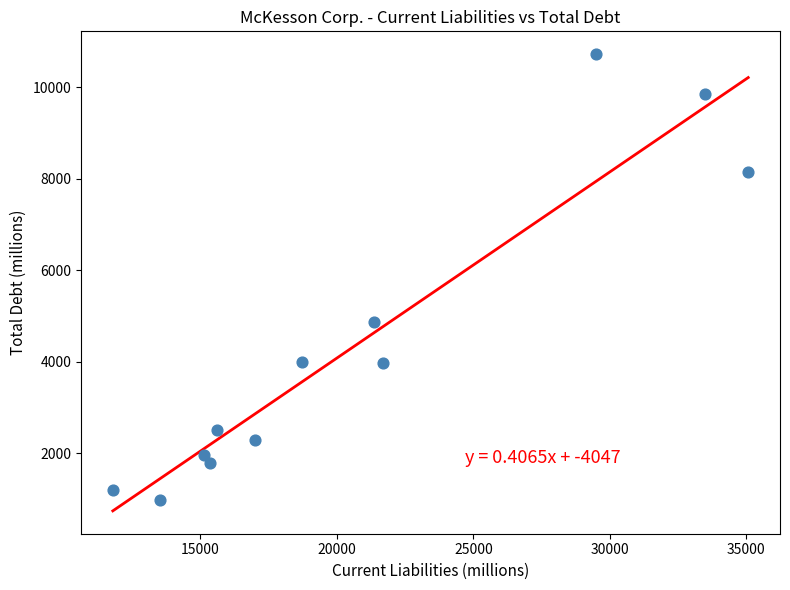

What Y value in the scatter plot is closest to 5855?

4873